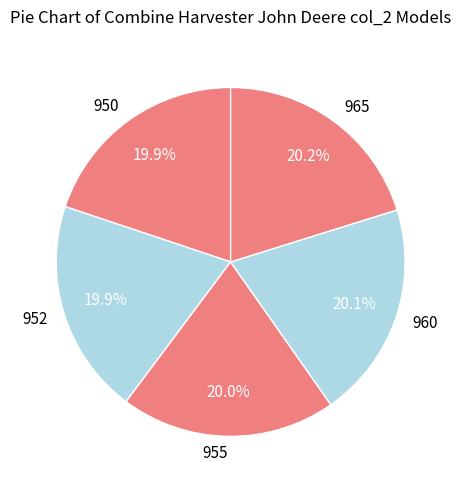

To the nearest percent, what is the combined percentage of 960 and 965?

40%